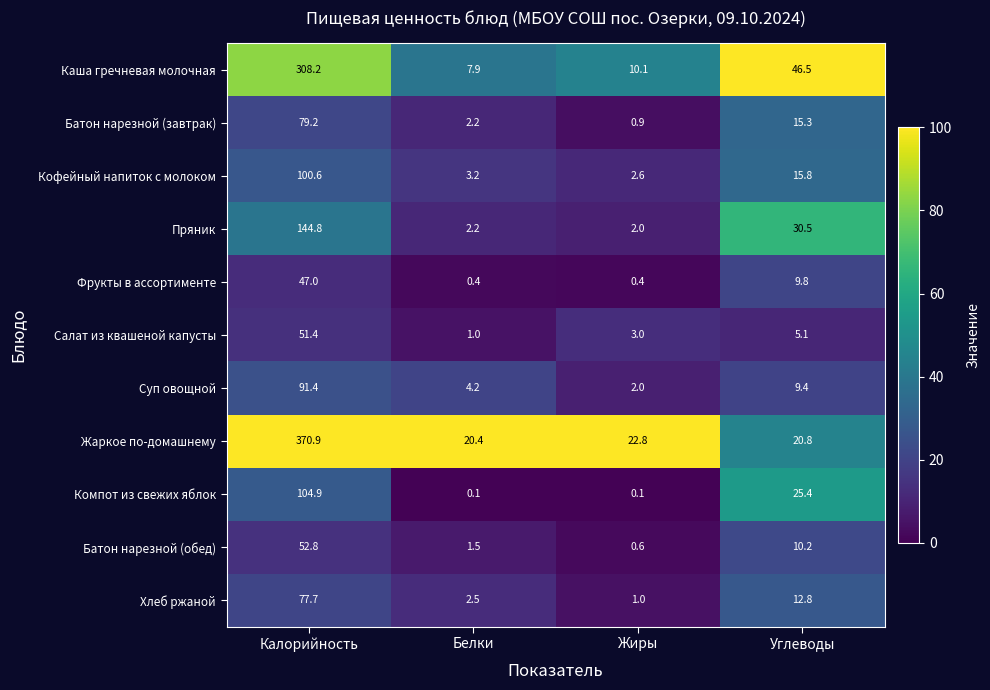

Where is Хлеб ржаной nearest to the value 39?

Углеводы